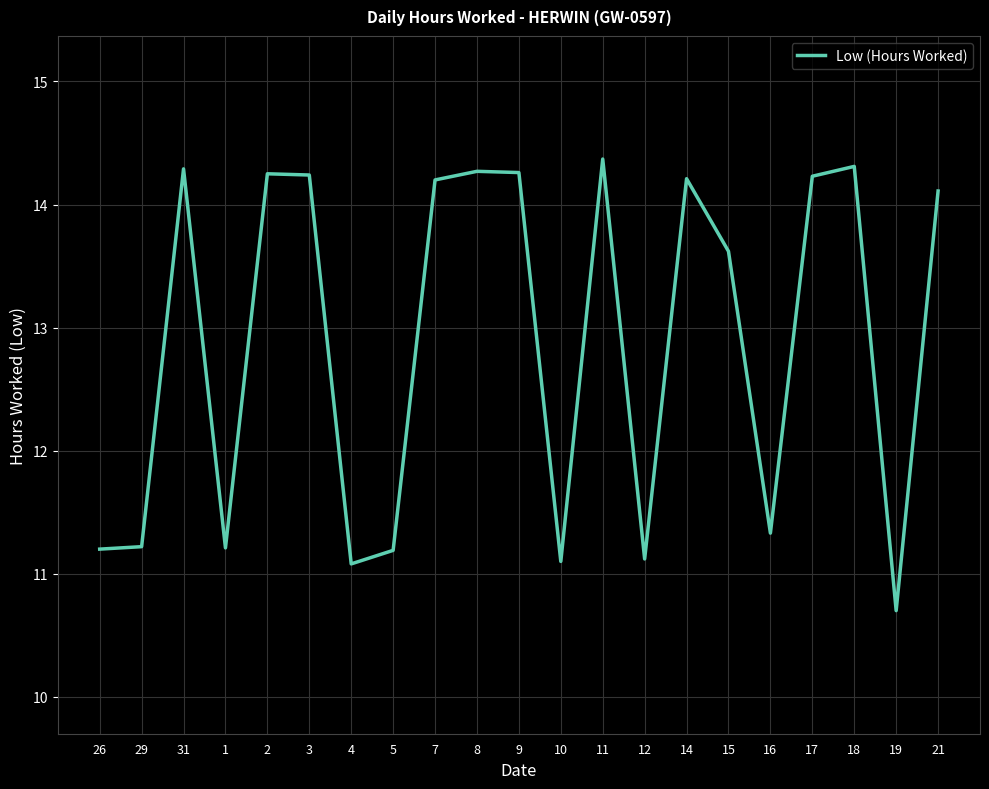

The chart shows a value of 14.4 at 11. True or false?

True